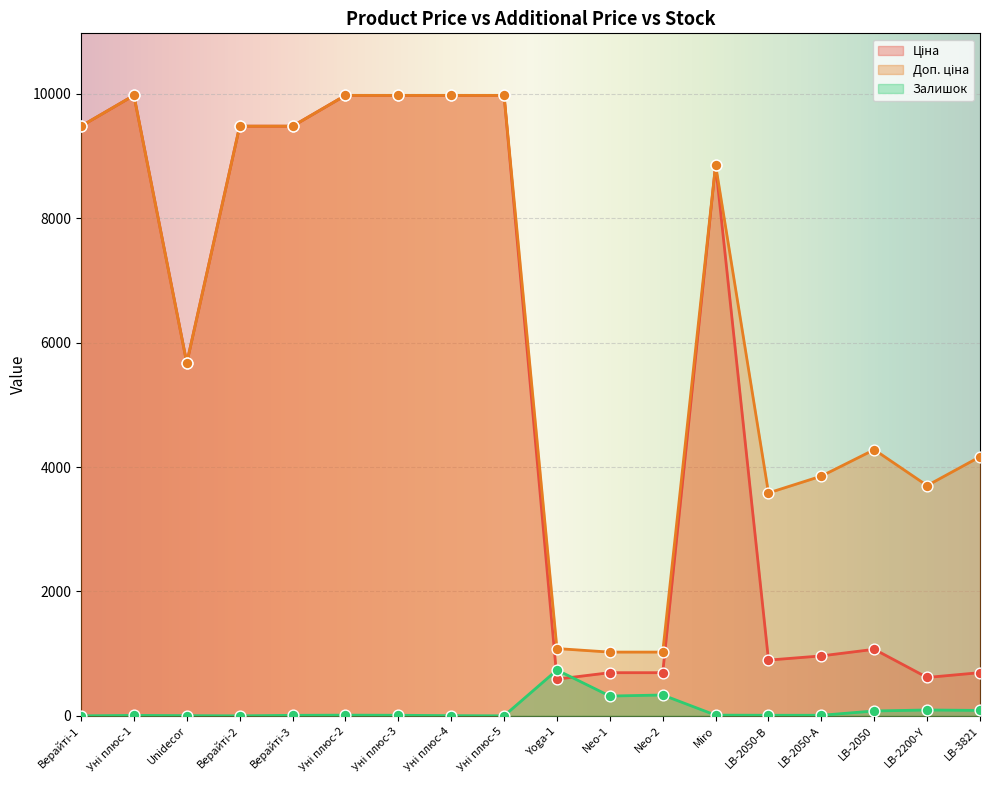

Which series has the largest total across all categories?

Доп. ціна